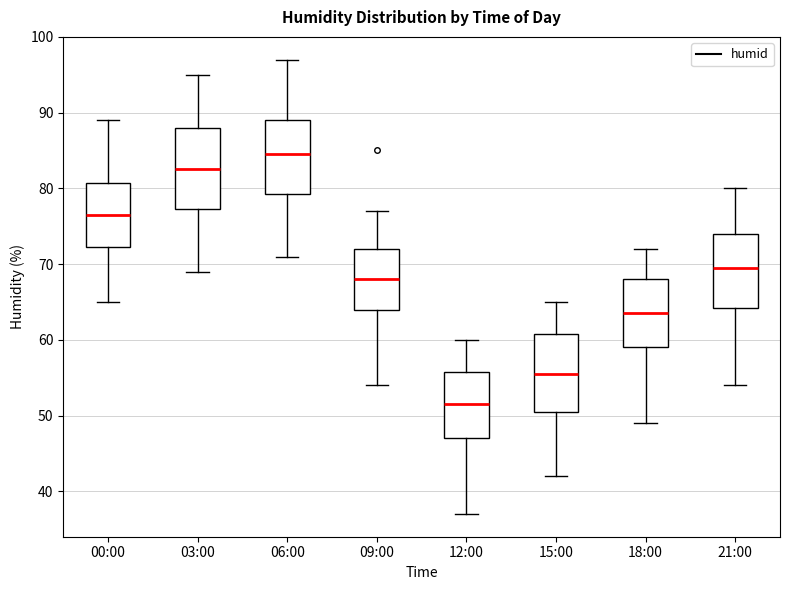

Reading left to right, read every box against the y-axis: the position of its median line, the range the box covers, and the ends of its whiskers. The values are not printed on the chart, so give them approximately, as read against the axis.

00:00: median 77, box 72 to 81, whiskers 65 to 89
03:00: median 83, box 77 to 88, whiskers 69 to 95
06:00: median 85, box 79 to 89, whiskers 71 to 97
09:00: median 68, box 64 to 72, whiskers 54 to 77
12:00: median 52, box 47 to 56, whiskers 37 to 60
15:00: median 56, box 51 to 61, whiskers 42 to 65
18:00: median 64, box 59 to 68, whiskers 49 to 72
21:00: median 70, box 64 to 74, whiskers 54 to 80